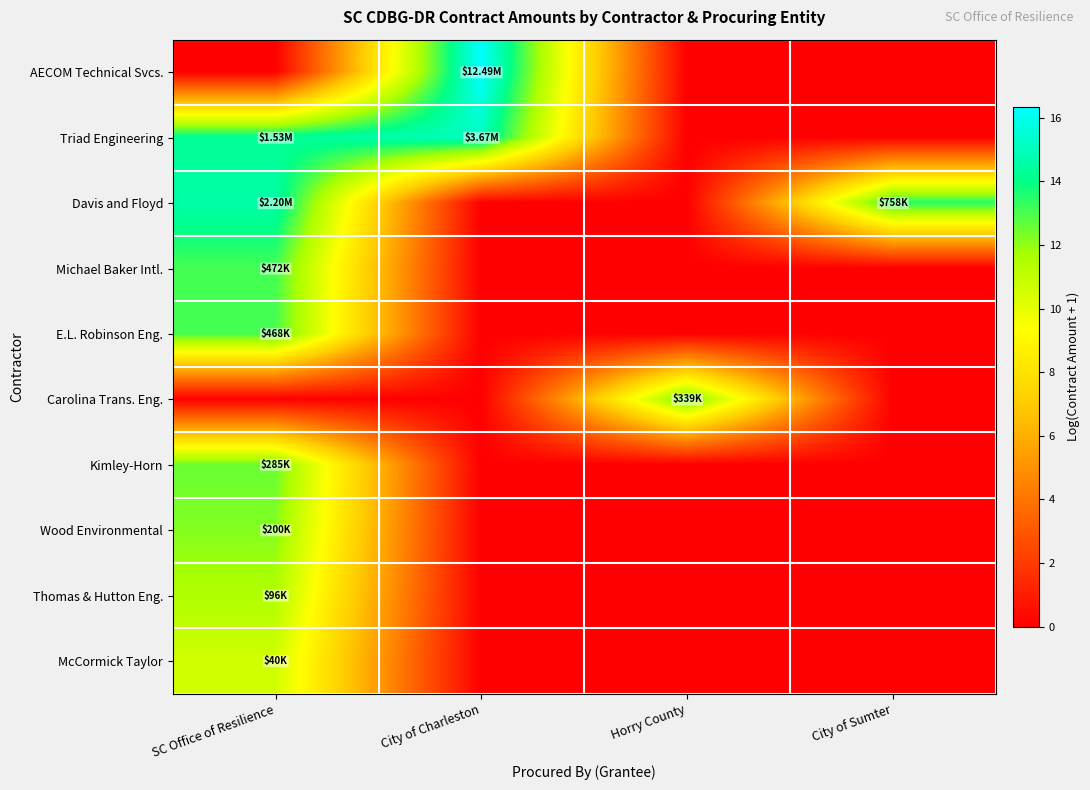

Which series has the largest range (max minus min)?

AECOM Technical Svcs.